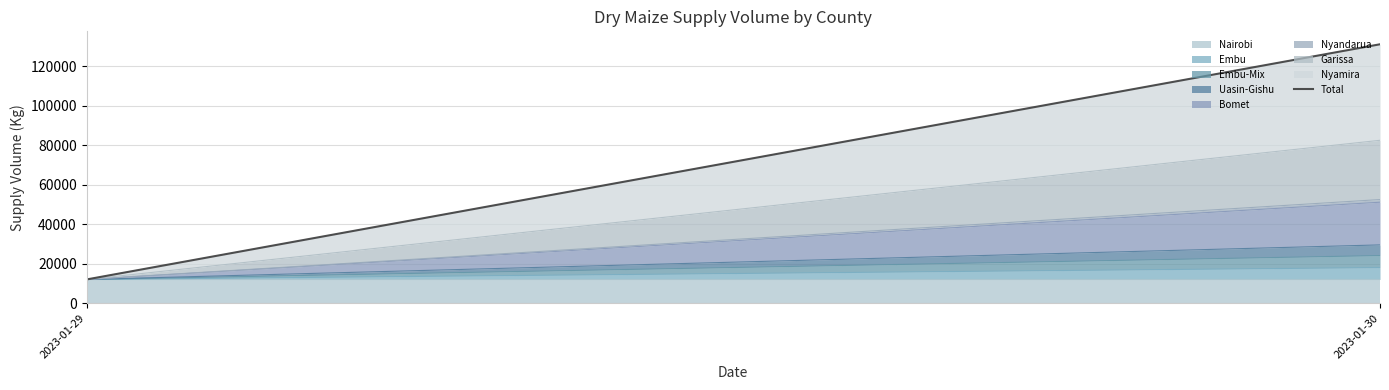

How many data points are less than 131040?

1